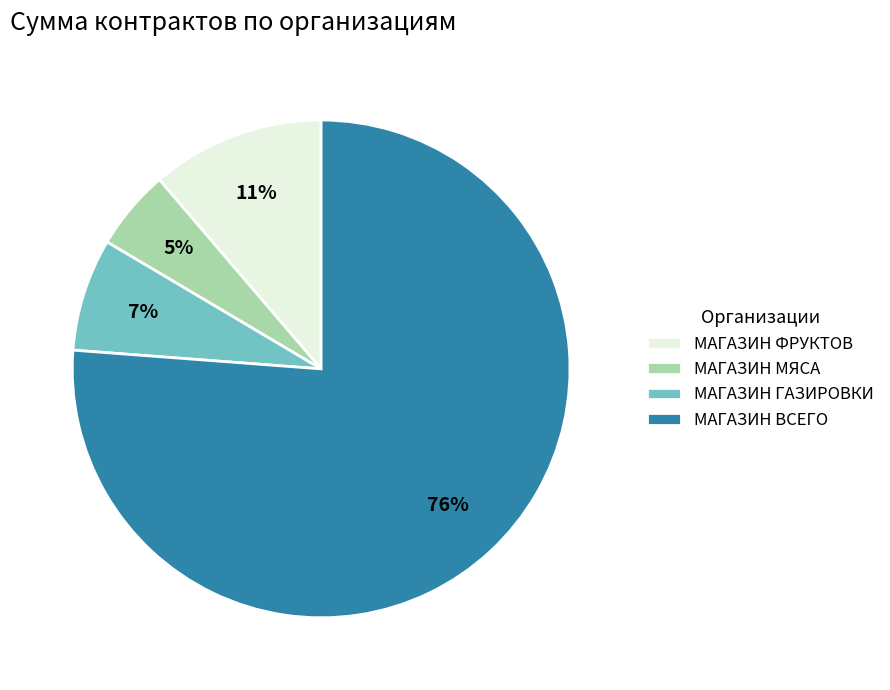

True or false: МАГАЗИН ВСЕГО accounts for 76% of the total.

True